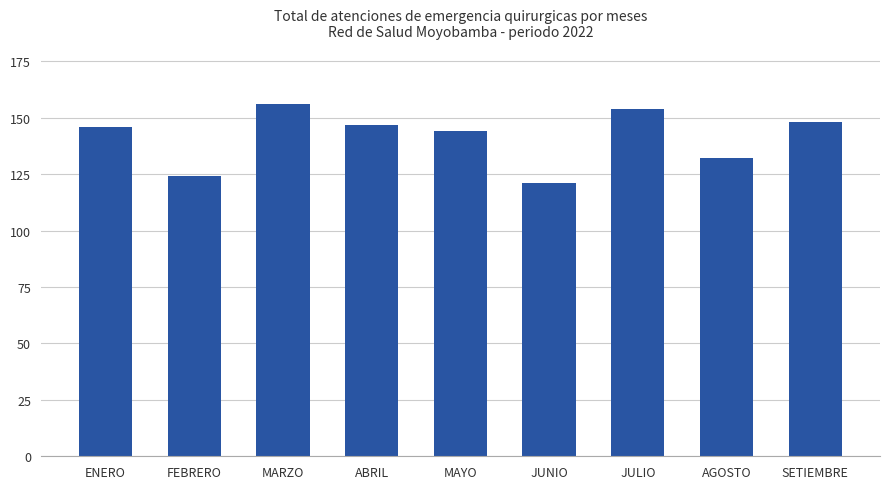

Which category has the lowest value across all series?

JUNIO